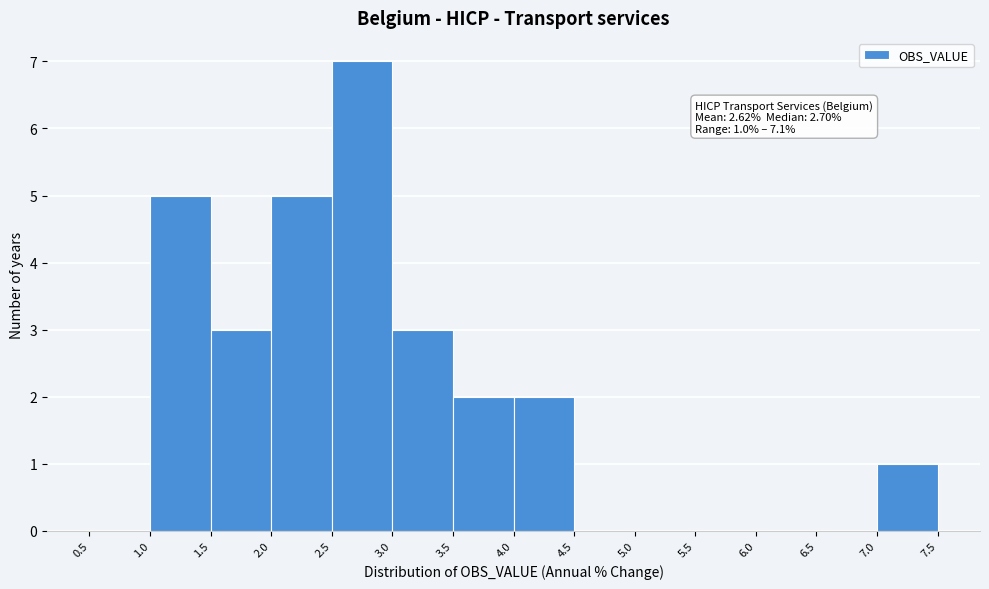

Over which range of the x-axis is the bar tallest?

2.5 to 3.0